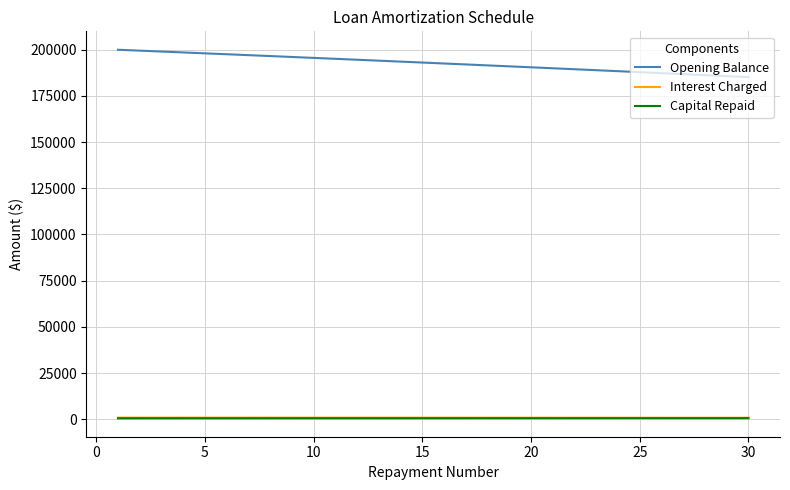

What is the average value of the Capital Repaid series?

511.8